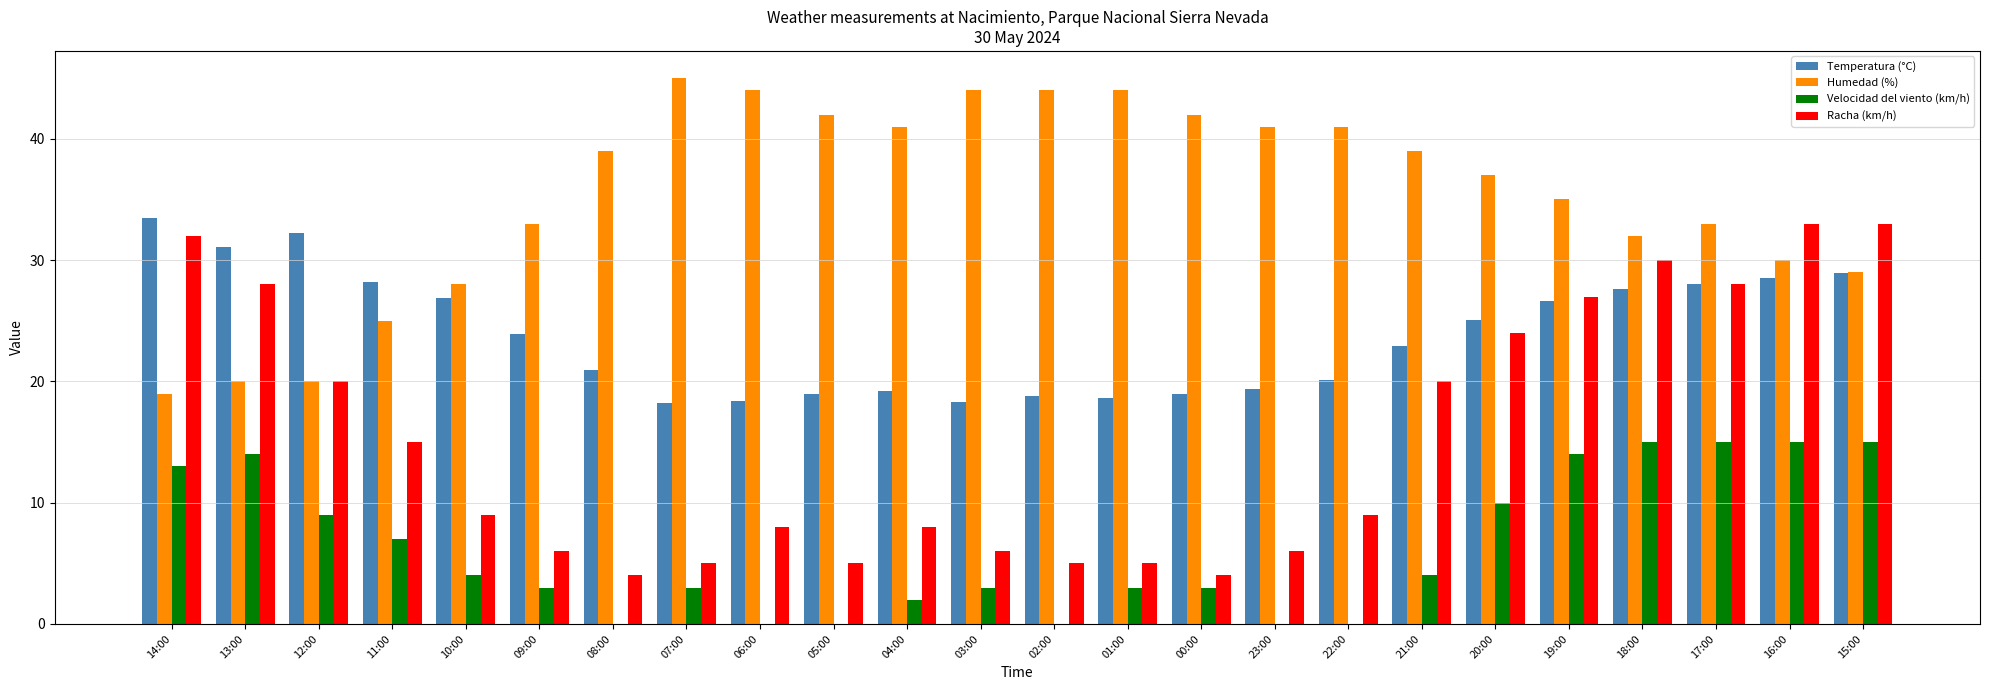

What is the sum of the Racha (km/h) values at 08:00 and 05:00?

9.0